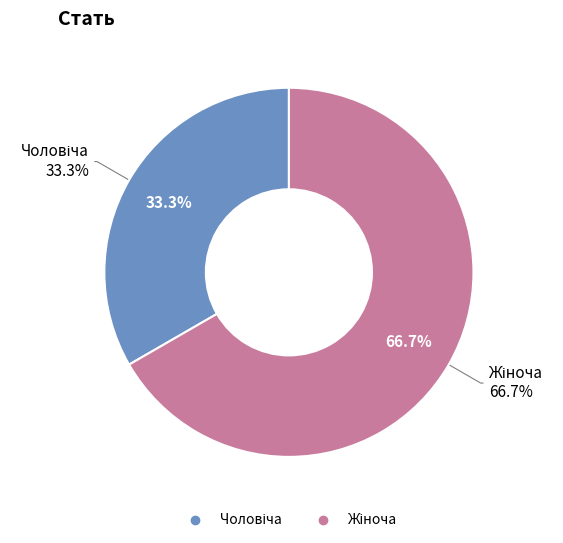

Rank the categories by value from lowest to highest.

Чоловіча, Жіноча